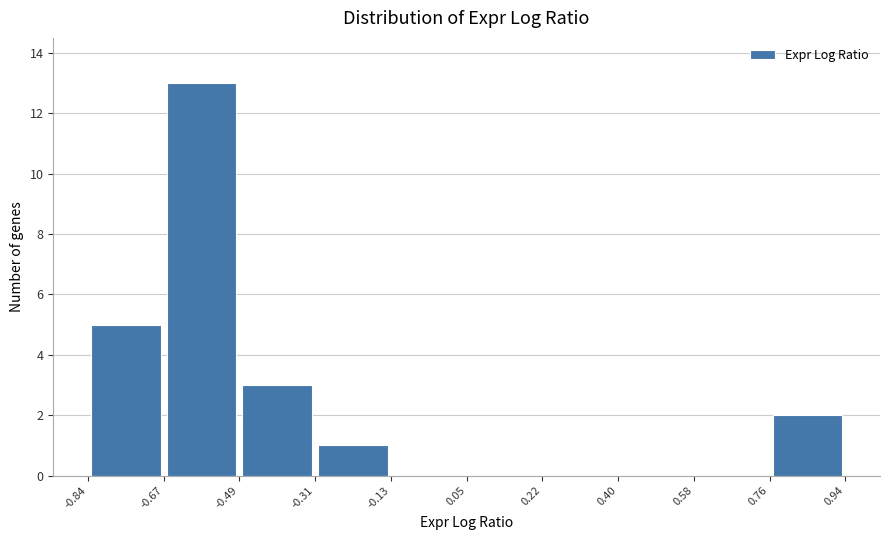

Reading left to right, transcribe this chart: for each bar, give the range it covers on the x-axis and its height. The values are not printed on the chart, so give them approximately, as read against the axis.

-0.84 to -0.67: 5
-0.67 to -0.49: 13
-0.49 to -0.31: 3
-0.31 to -0.13: 1
-0.13 to 0.05: 0
0.05 to 0.22: 0
0.22 to 0.40: 0
0.40 to 0.58: 0
0.58 to 0.76: 0
0.76 to 0.94: 2